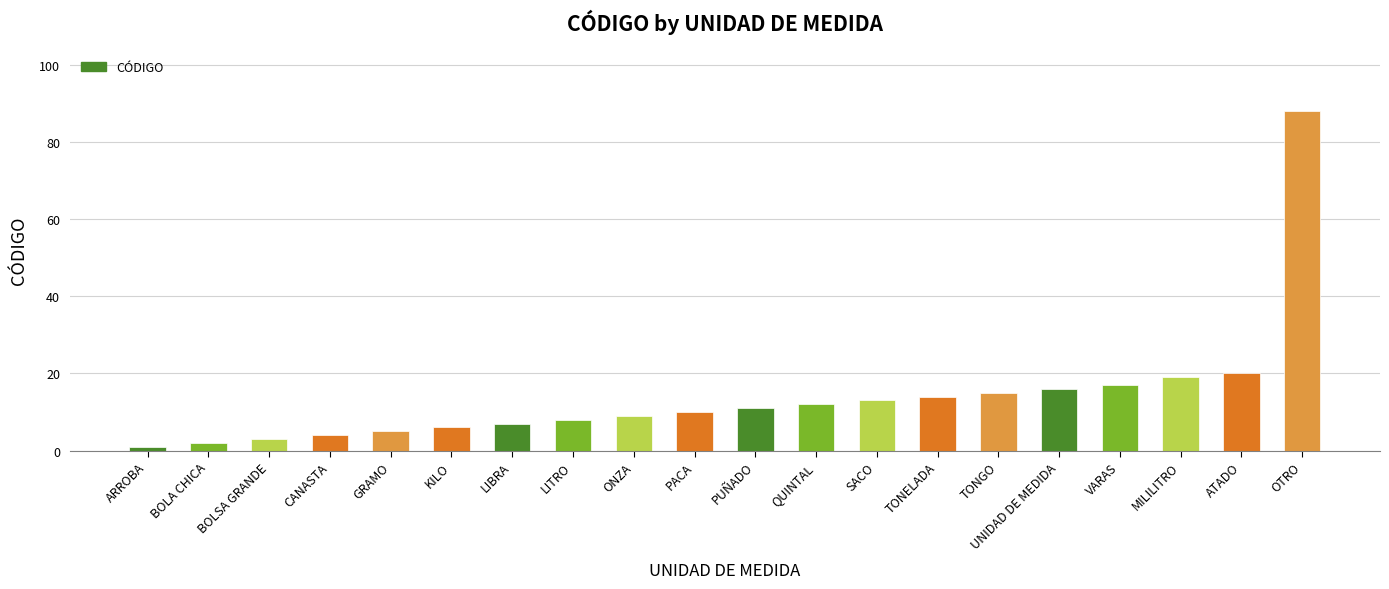

List the labels in order of value, largest first.

OTRO, ATADO, MILILITRO, VARAS, UNIDAD DE MEDIDA, TONGO, TONELADA, SACO, QUINTAL, PUÑADO, PACA, ONZA, LITRO, LIBRA, KILO, GRAMO, CANASTA, BOLSA GRANDE, BOLA CHICA, ARROBA